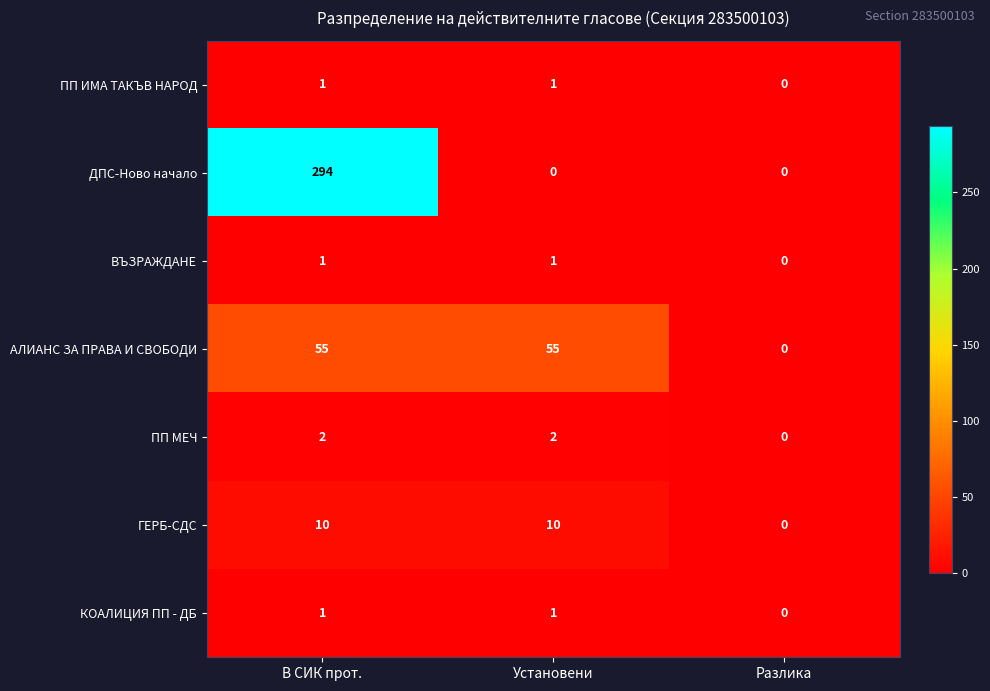

What is the total value across all series at В СИК прот.?

364